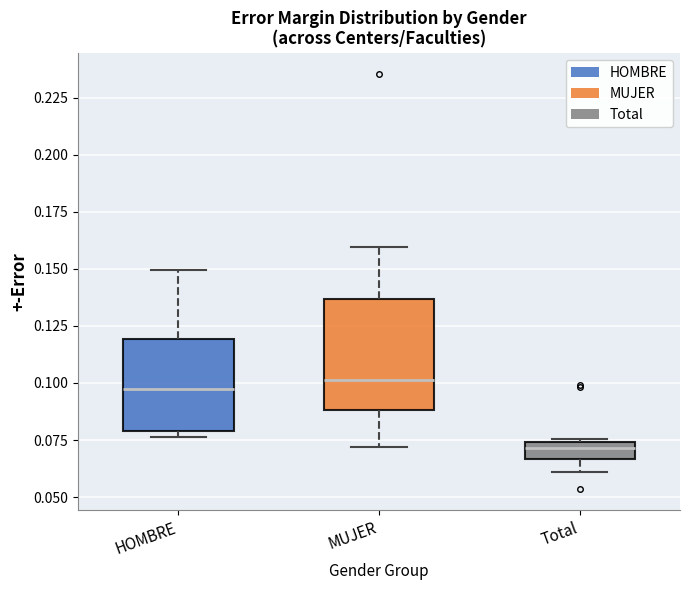

Where does the lower whisker of the box for MUJER end on the y-axis? The values are not printed on the chart, so give them approximately, as read against the axis.

0.070